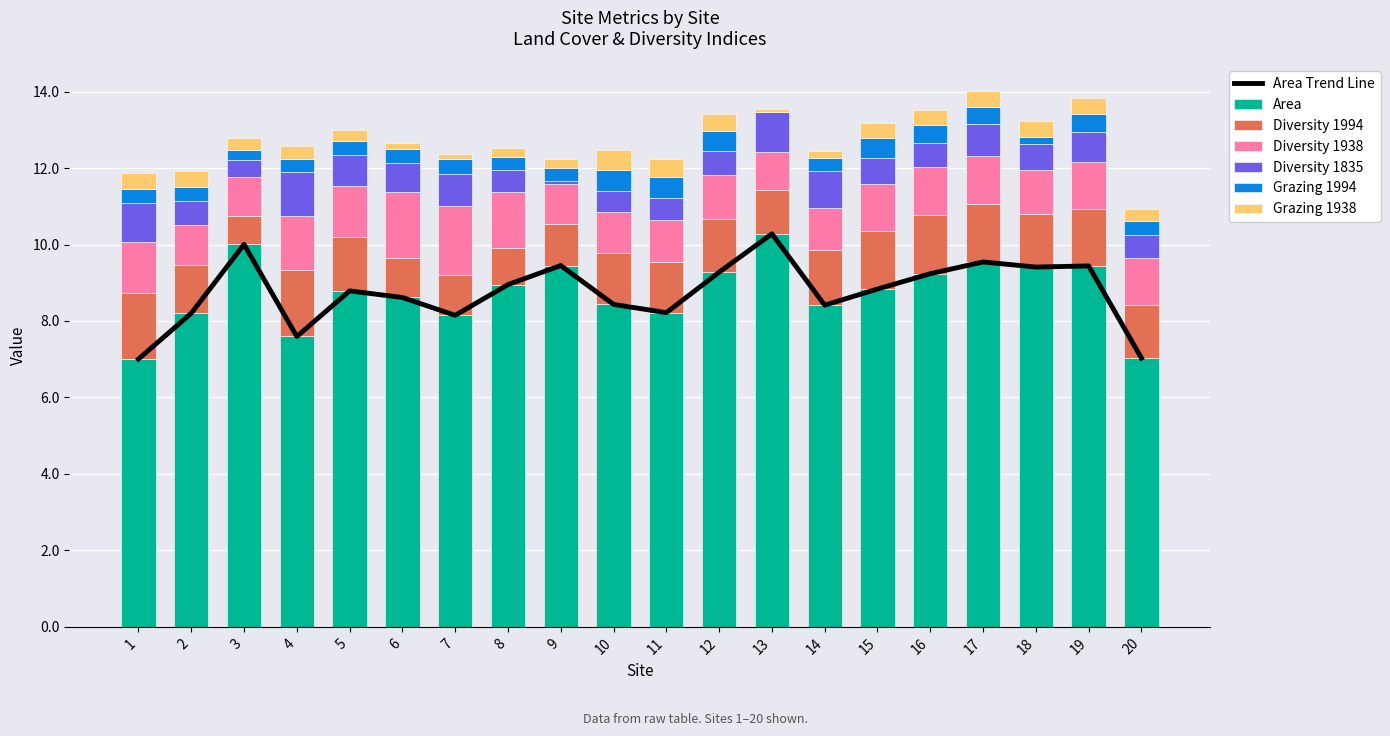

What is the minimum value for area?

7.0